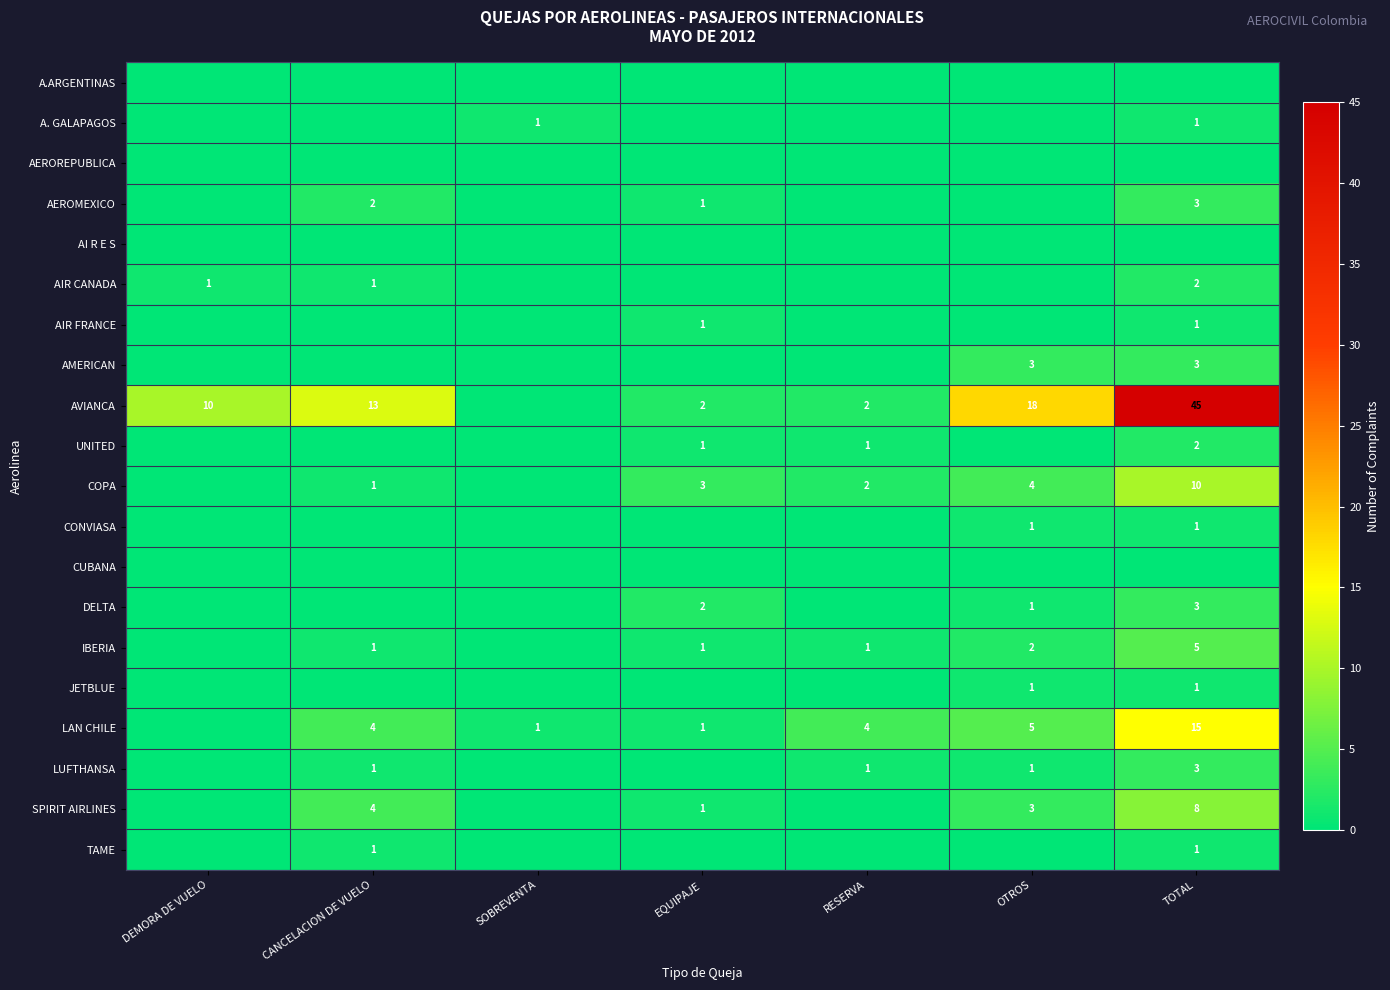

Which has a higher value, CANCELACION DE VUELO or SOBREVENTA?

CANCELACION DE VUELO